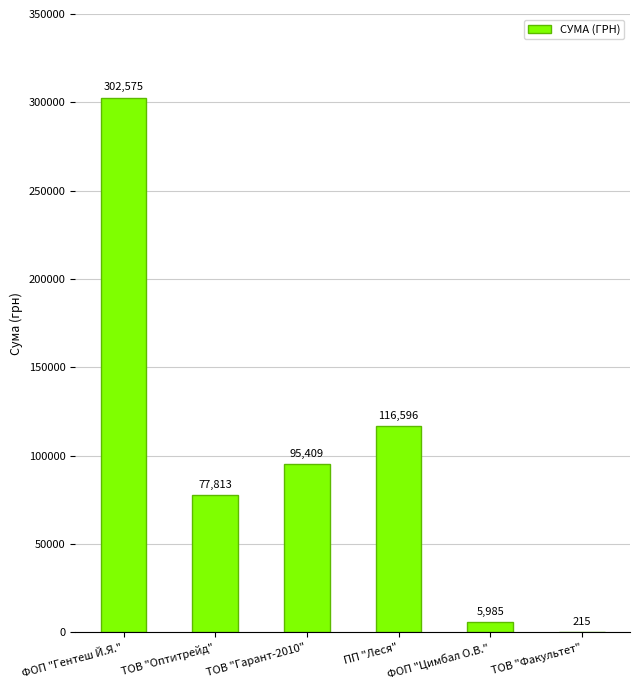

Are the bars horizontal?

No